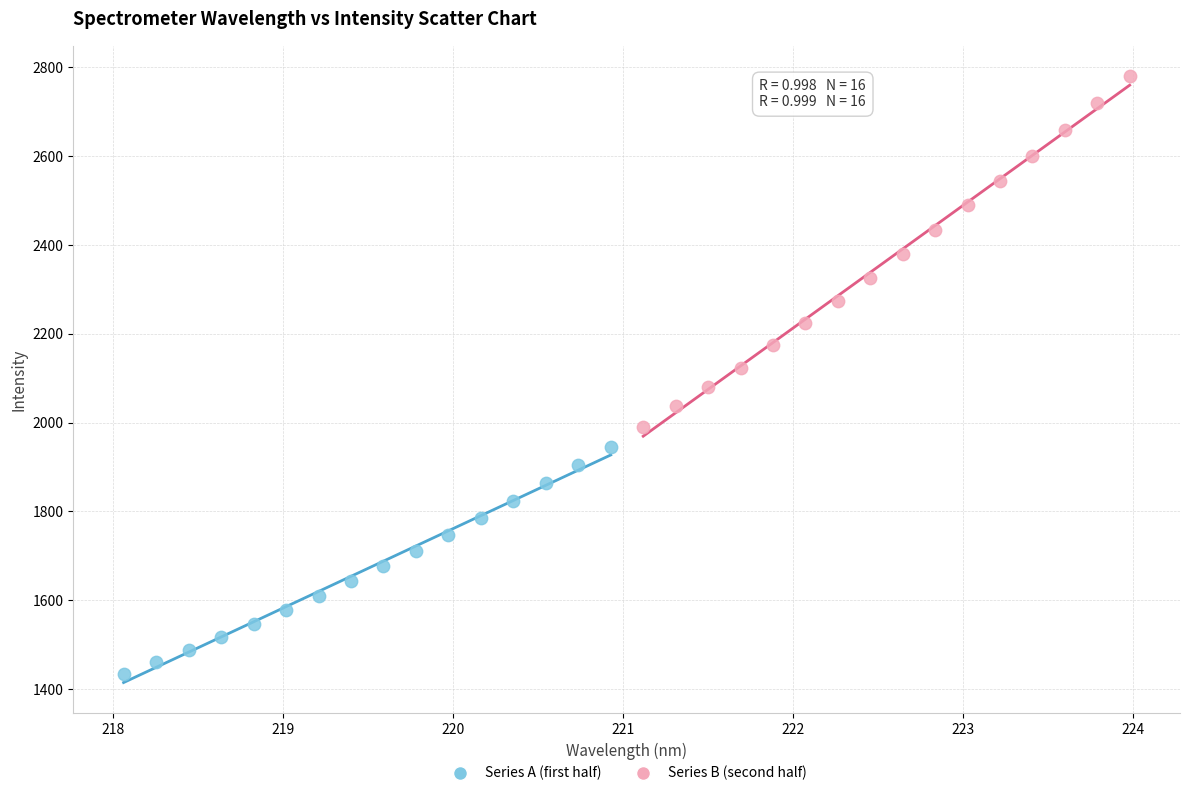

Which series has the widest spread of Y values?

Series B (second half)